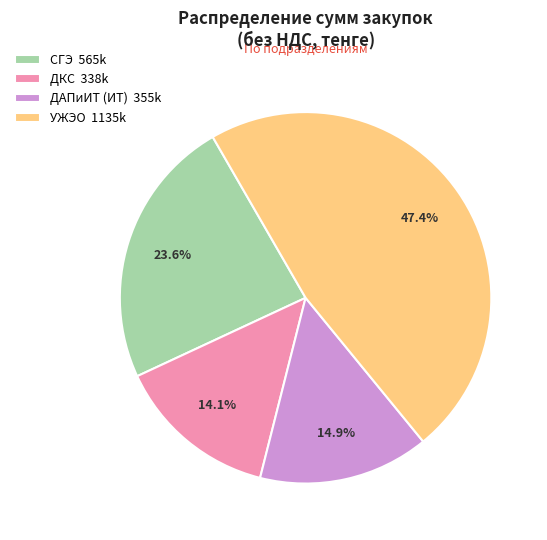

Is there a majority slice in this chart?

No